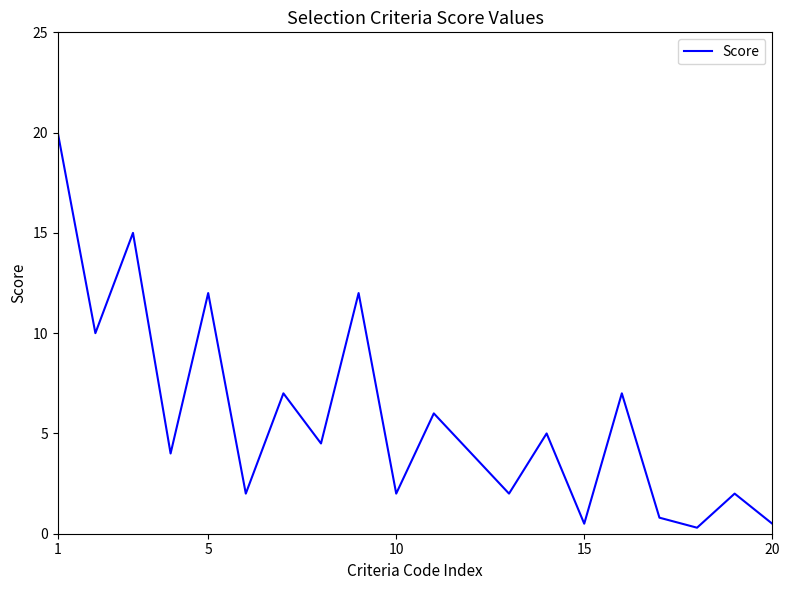

What is the greatest value displayed?

20.0